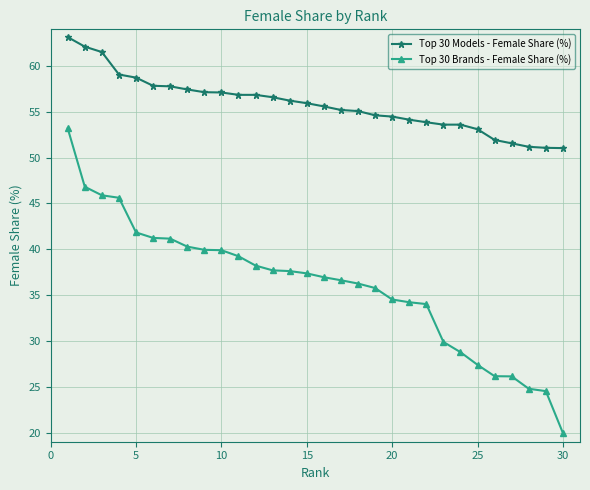

What is the value of the Top 30 Brands - Female Share (%) point at the 9th from the left?

39.9